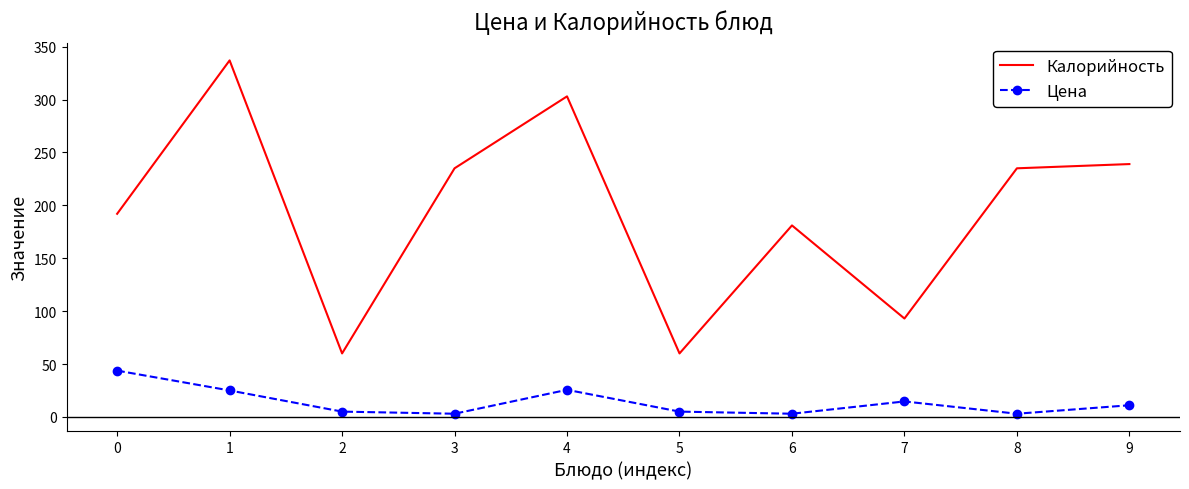

What are all the series names shown in the legend?

Калорийность, Цена